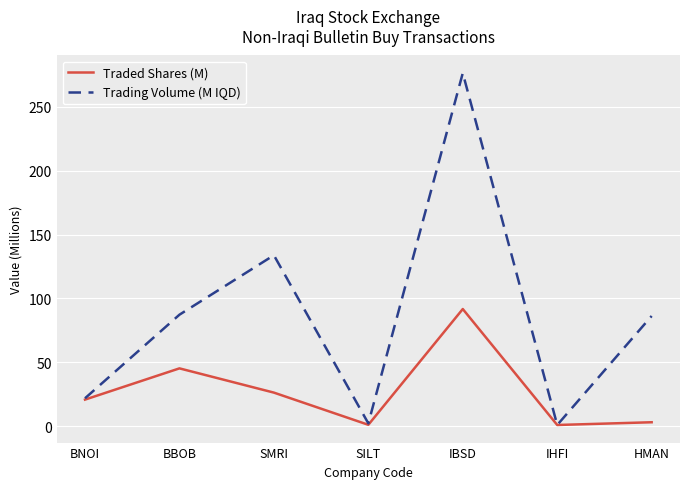

List the series in order of their peak value, lowest first.

Traded Shares (M), Trading Volume (M IQD)